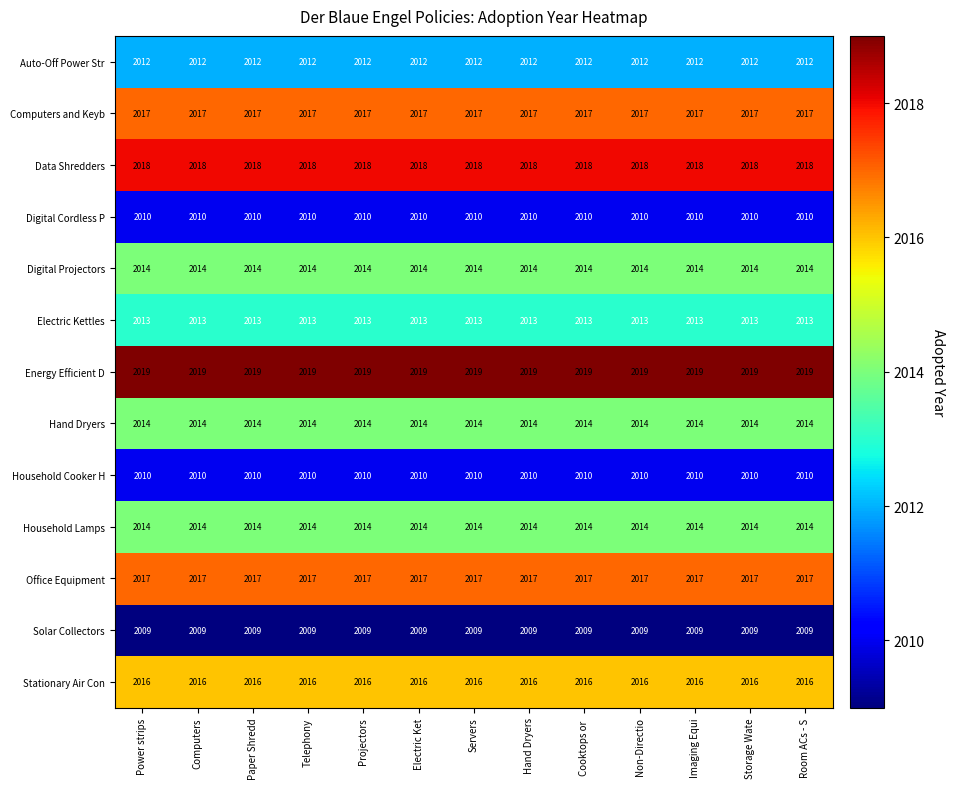

What is the minimum value for Office Equipment?

2017